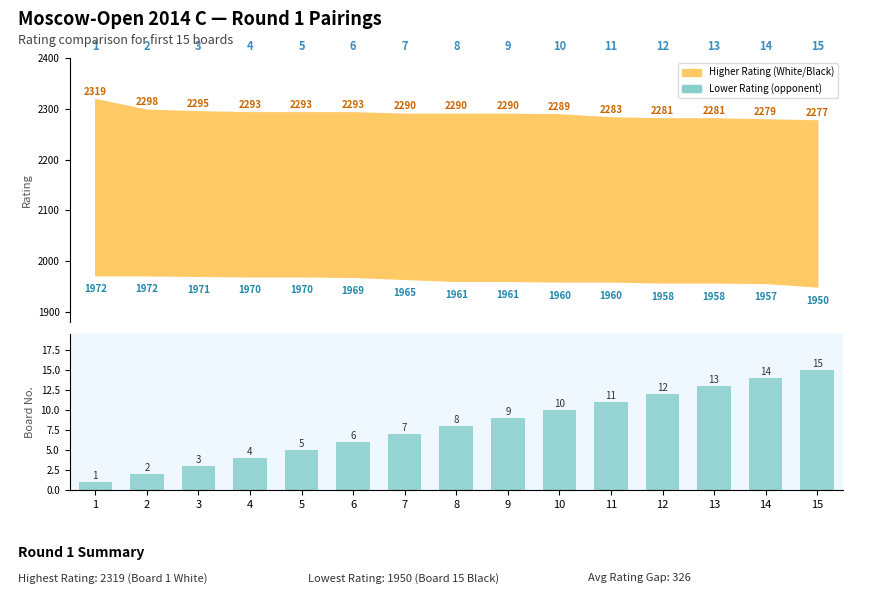

List the labels in order of value, largest first.

15, 14, 13, 12, 11, 10, 9, 8, 7, 6, 5, 4, 3, 2, 1